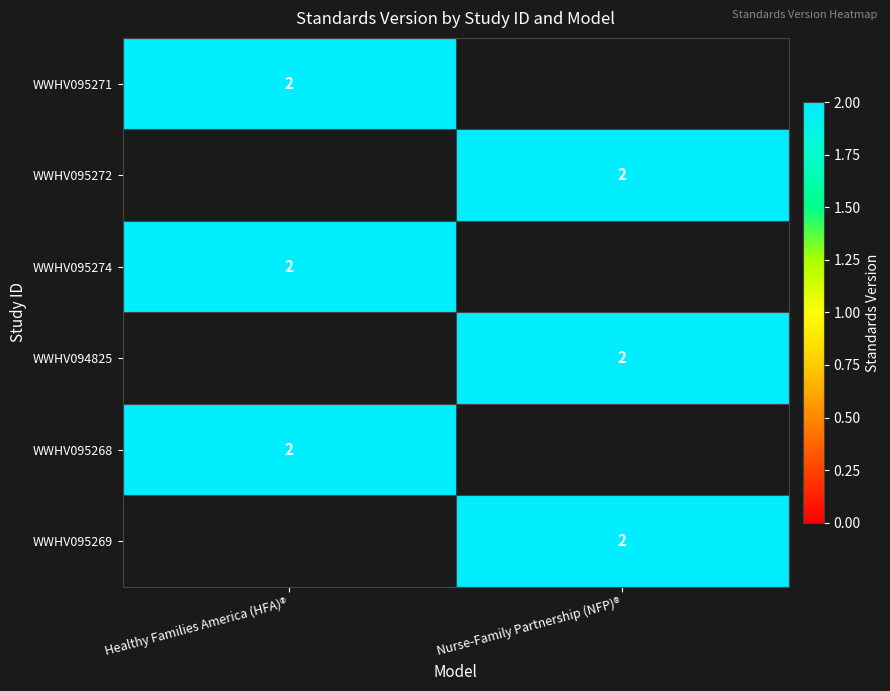

The value of WWHV095271 at Healthy Families America (HFA)® is 2. True or false?

True